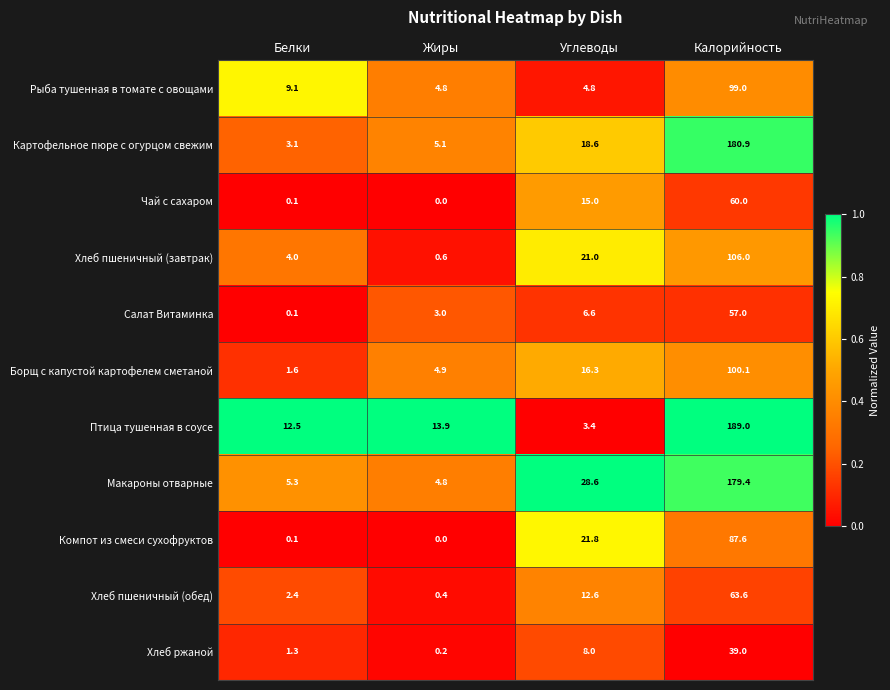

At Углеводы, list the series in order from smallest to largest.

Птица тушенная в соусе, Рыба тушенная в томате с овощами, Салат Витаминка, Хлеб ржаной, Хлеб пшеничный (обед), Чай с сахаром, Борщ с капустой картофелем сметаной, Картофельное пюре с огурцом свежим, Хлеб пшеничный (завтрак), Компот из смеси сухофруктов, Макароны отварные